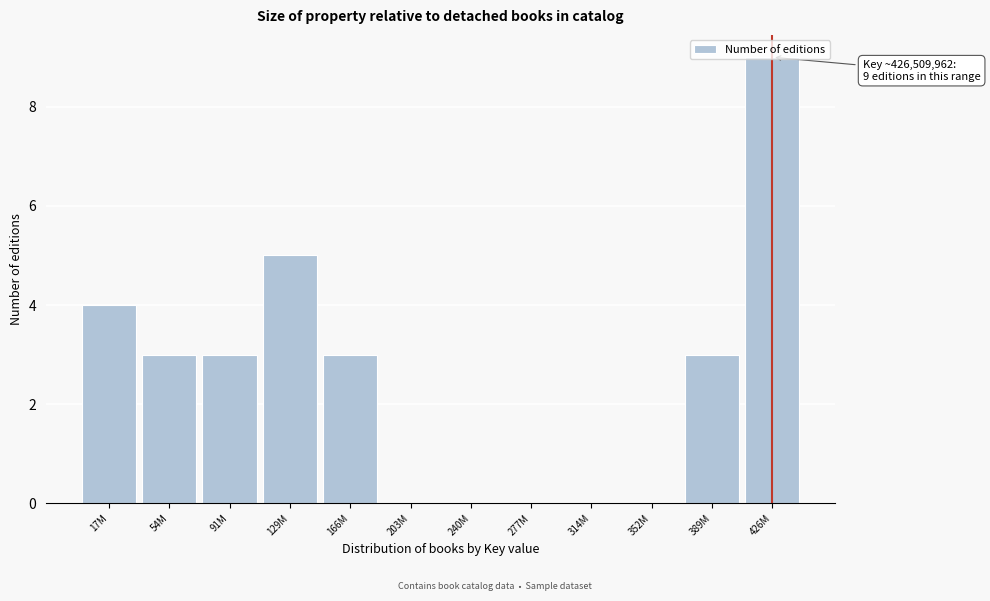

What is the change in value from 91M to 129M?

+2